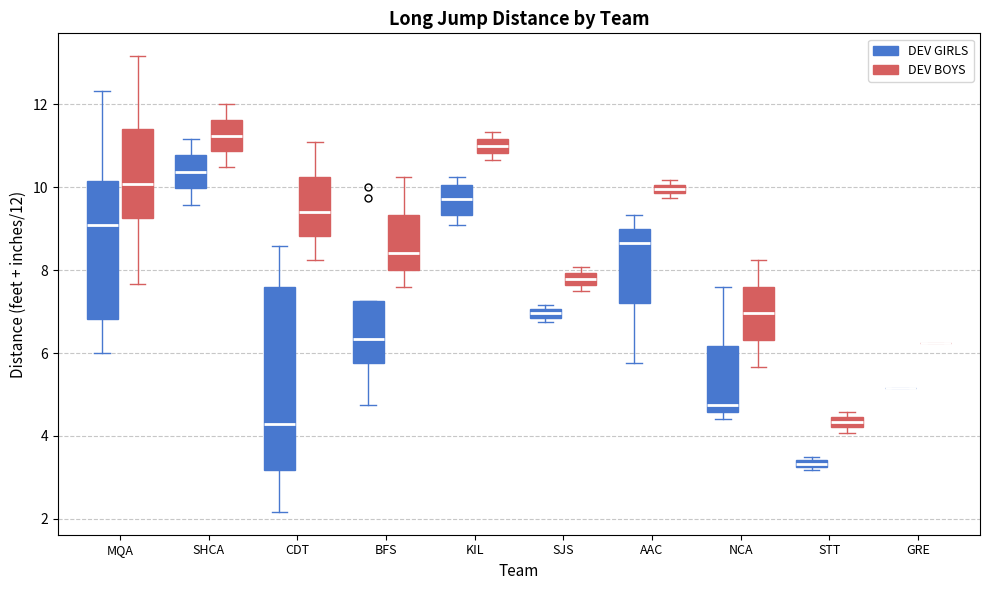

Which box is the tallest, from its lower edge to its upper edge?

CDT (DEV GIRLS)